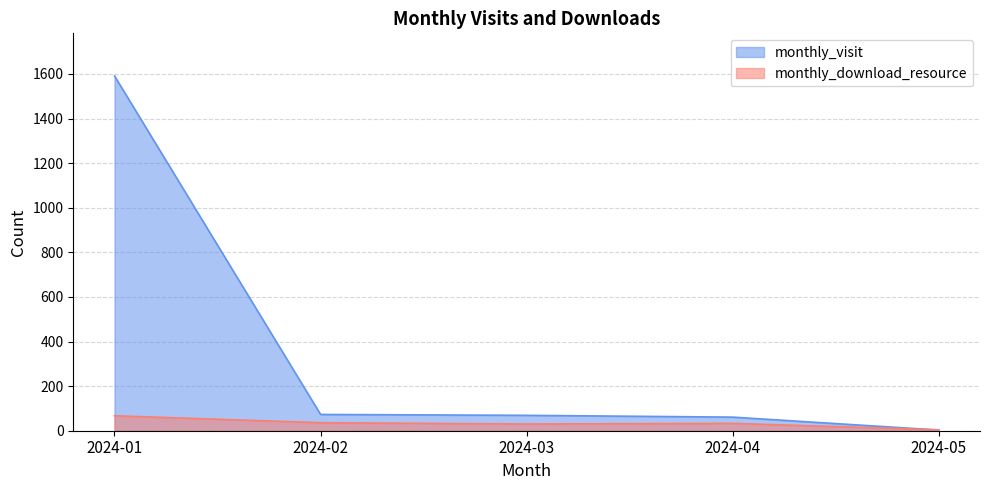

Where is monthly_download_resource nearest to the value 35?

2024-02